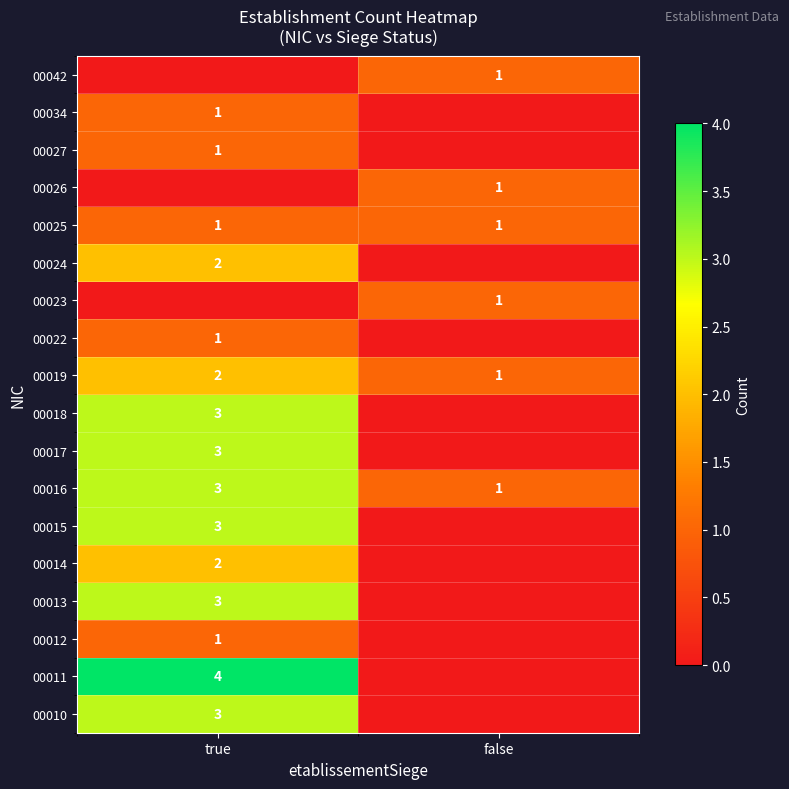

What is the spread (max minus min) of values at false?

1